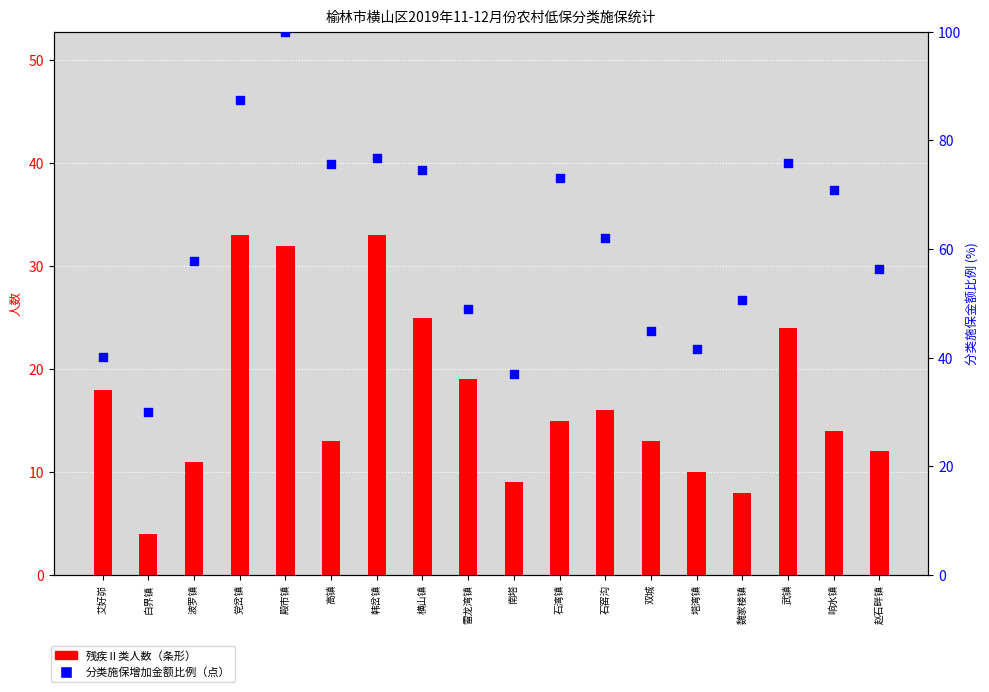

Which series has the largest total across all categories?

分类施保增加金额（比例）